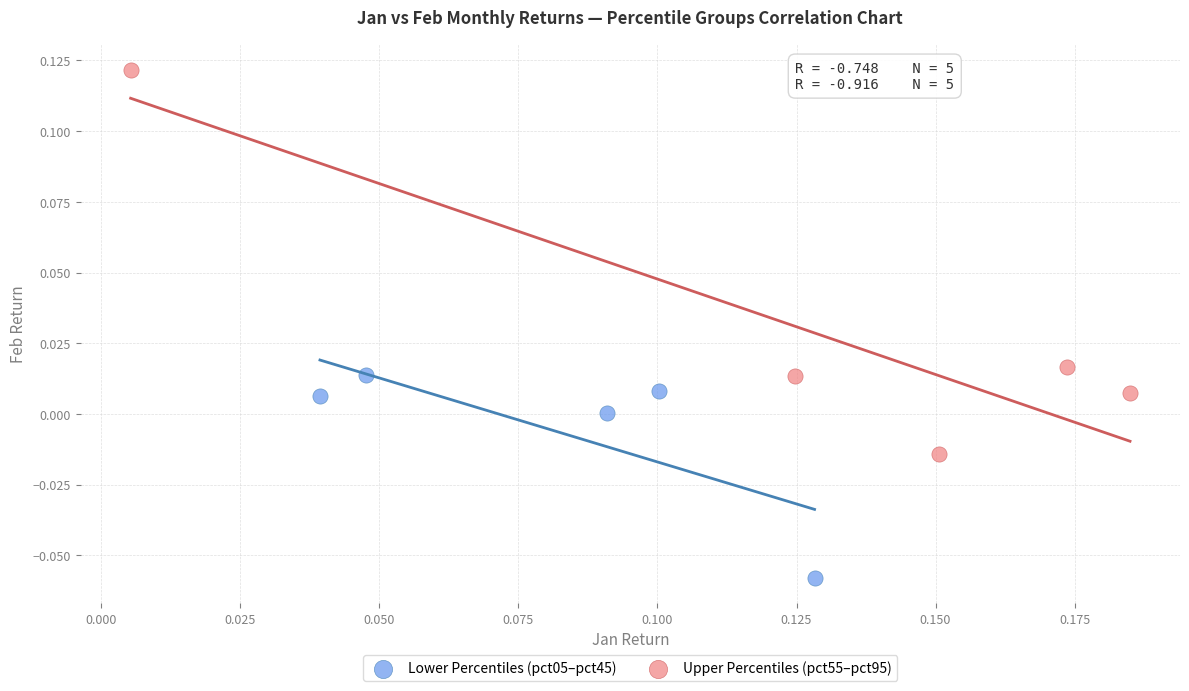

Which series has the largest Y range (max minus min)?

Upper Percentiles (pct55–pct95)